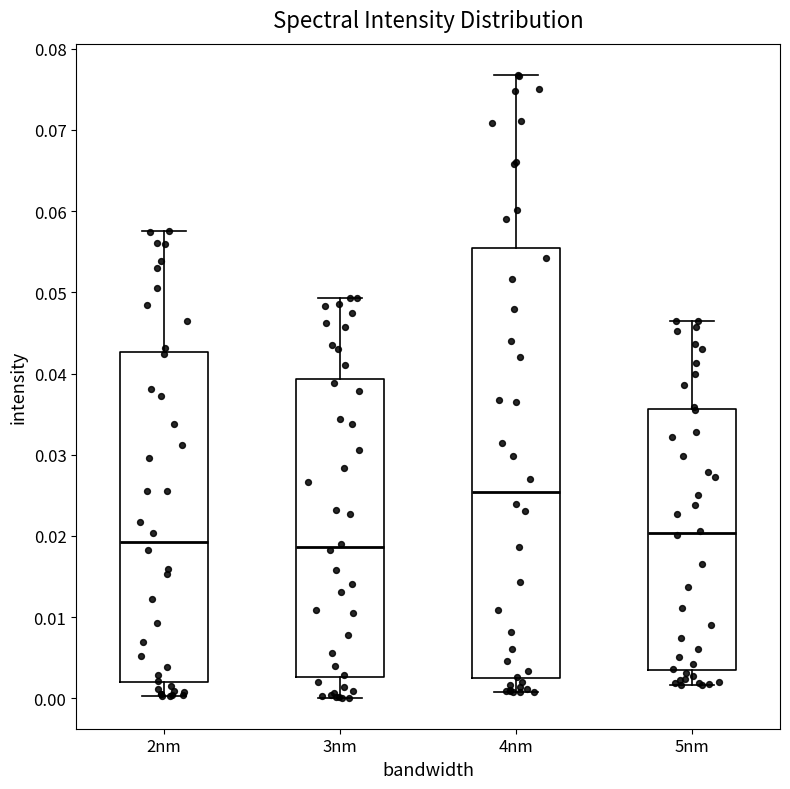

Which box is the tallest, from its lower edge to its upper edge?

4nm